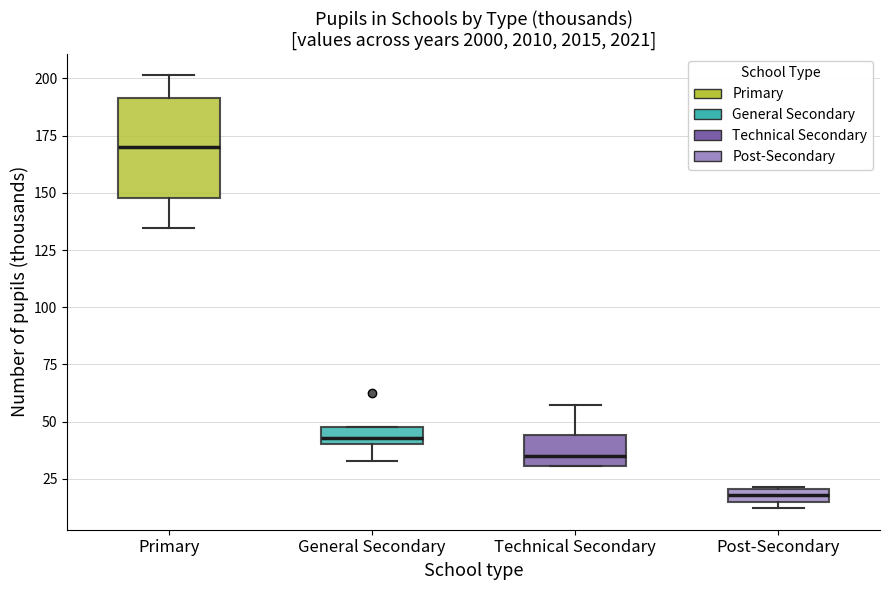

Which box is the tallest, from its lower edge to its upper edge?

Primary